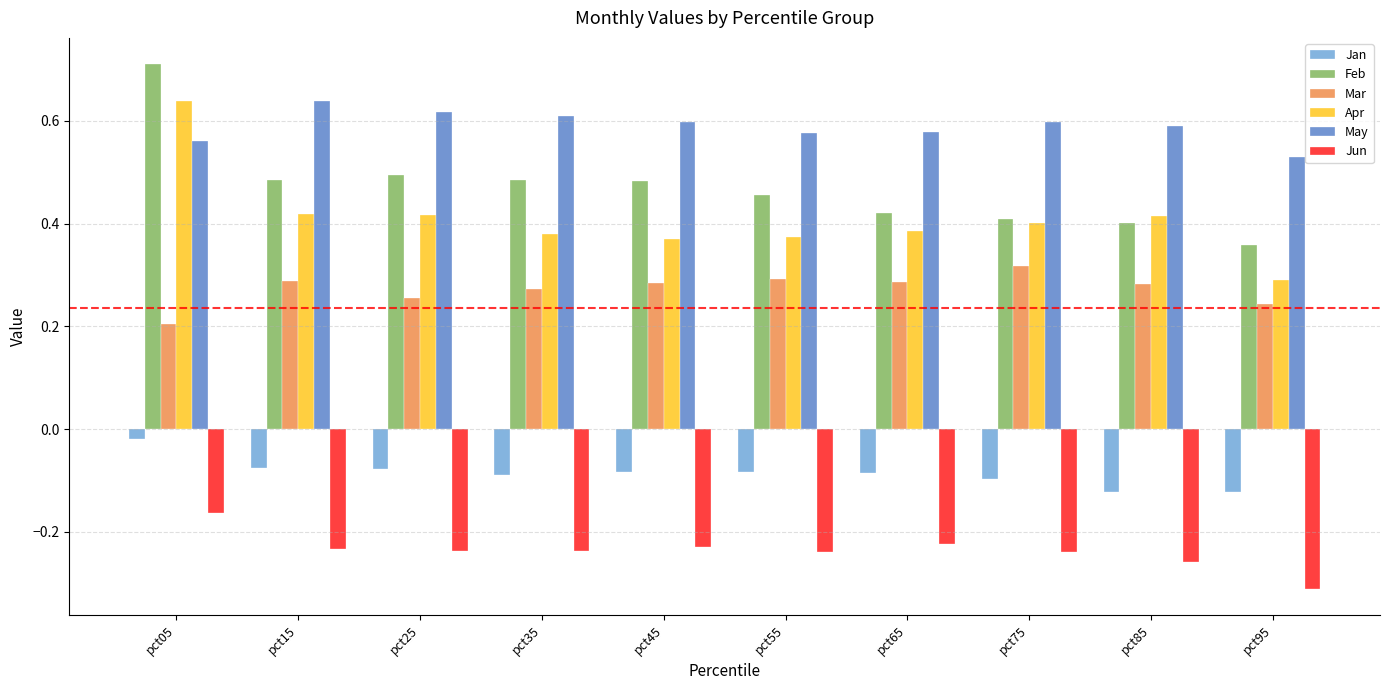

What is the sum of all Jun values?

-2.4